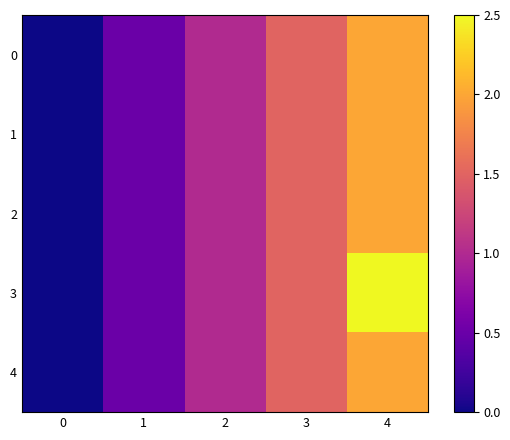

What is the total value across all series at 2?

5.0